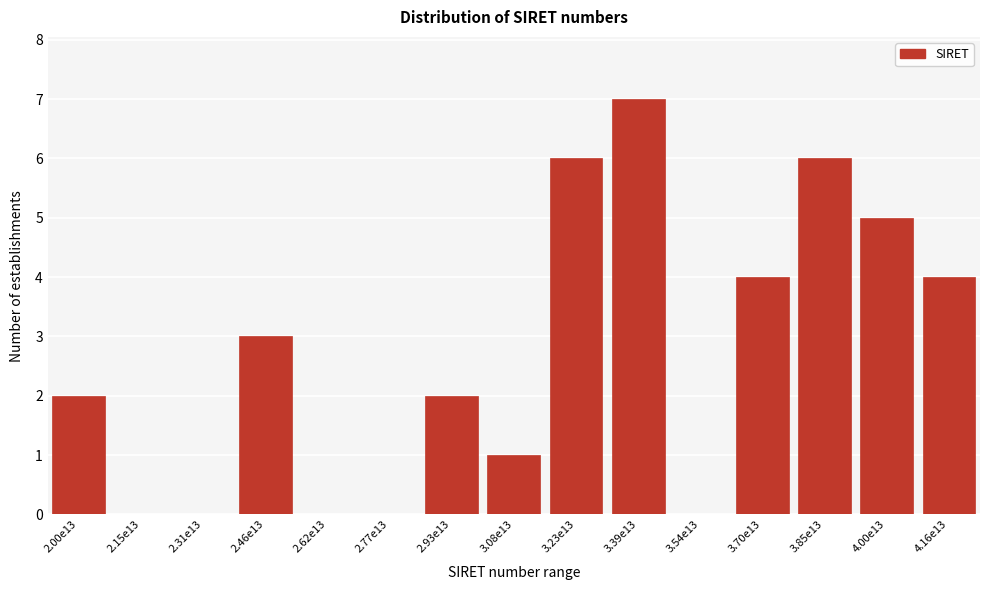

Reading right to left, what are all the values shown in this chart?

4.16e13=4	4.00e13=5	3.85e13=6	3.70e13=4	3.54e13=0	3.39e13=7	3.23e13=6	3.08e13=1	2.93e13=2	2.77e13=0	2.62e13=0	2.46e13=3	2.31e13=0	2.15e13=0	2.00e13=2